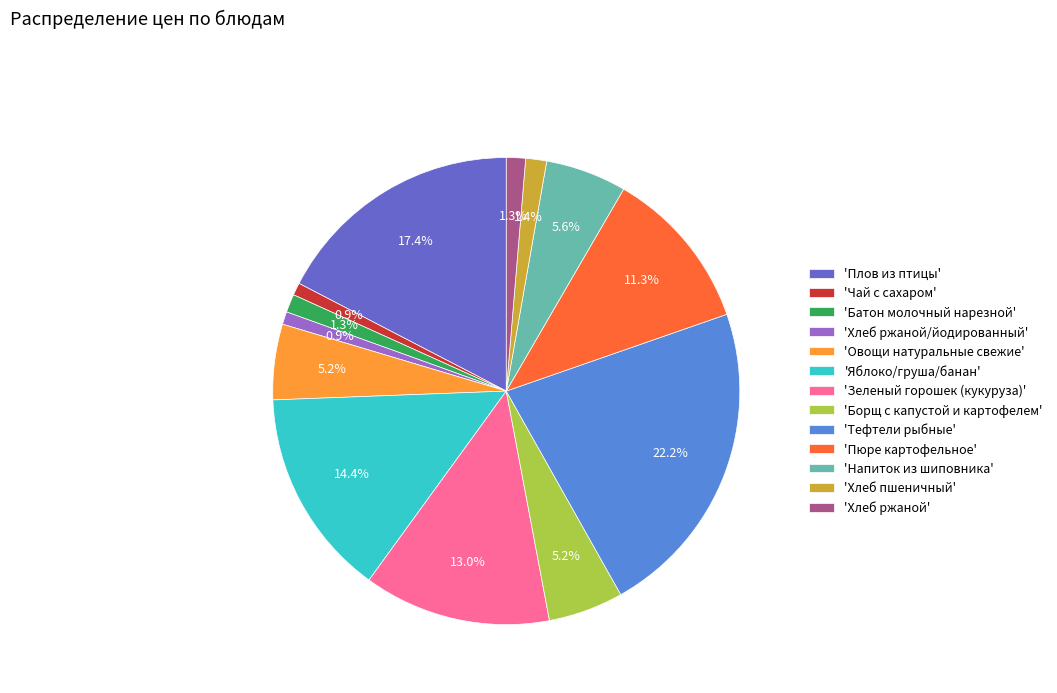

To the nearest percent, what is the difference between the largest and smallest slice percentages?

21%